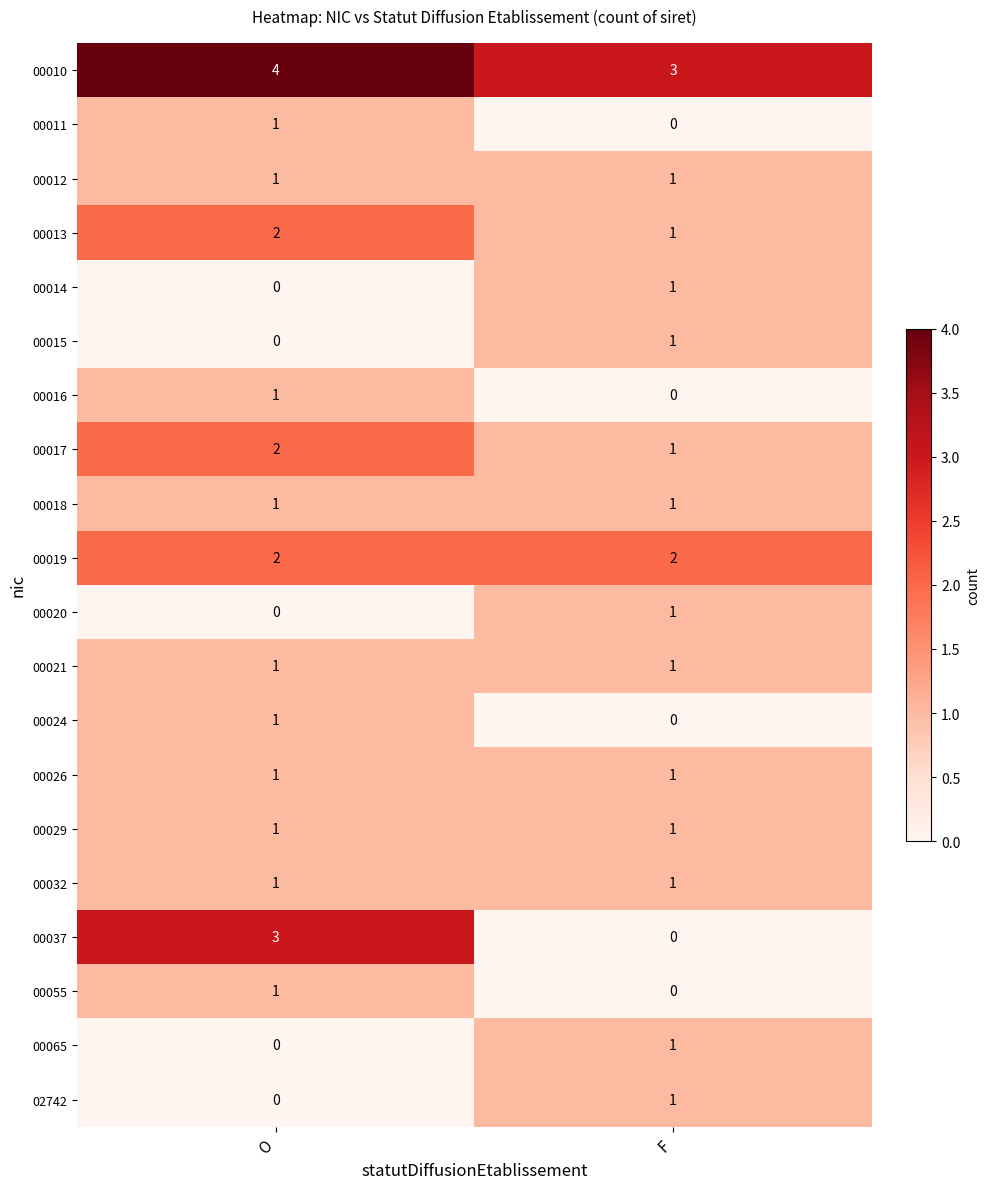

The value of 00065 at F is 1. True or false?

True